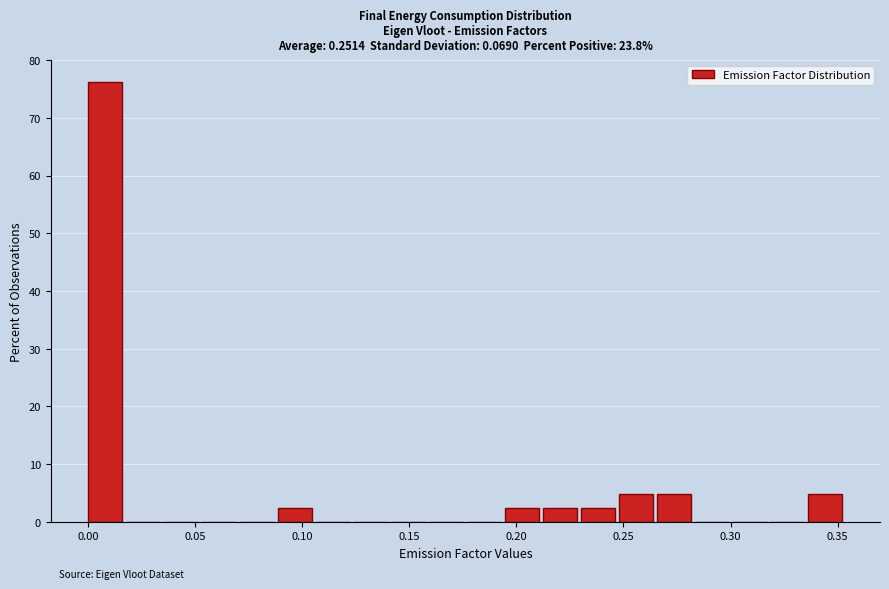

Around what value on the x-axis is the tallest bar? Give the approximate position of its centre, as read against the axis.

0.010